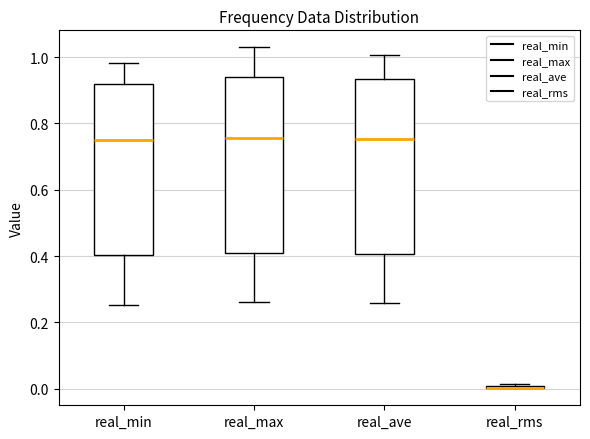

Reading left to right, read every box against the y-axis: the position of its median line, the range the box covers, and the ends of its whiskers. The values are not printed on the chart, so give them approximately, as read against the axis.

real_min: median 0.76, box 0.40 to 0.92, whiskers 0.26 to 0.98
real_max: median 0.76, box 0.42 to 0.94, whiskers 0.26 to 1.02
real_ave: median 0.76, box 0.40 to 0.94, whiskers 0.26 to 1.00
real_rms: box collapsed to a line at 0.00, whiskers 0.00 to 0.02